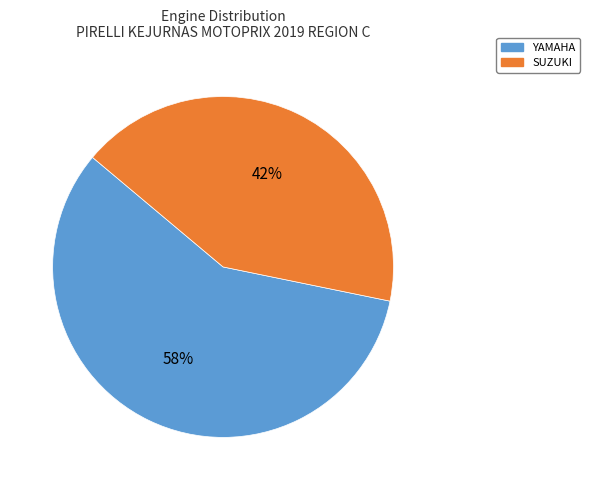

Do YAMAHA and SUZUKI together represent more than half of the pie?

Yes